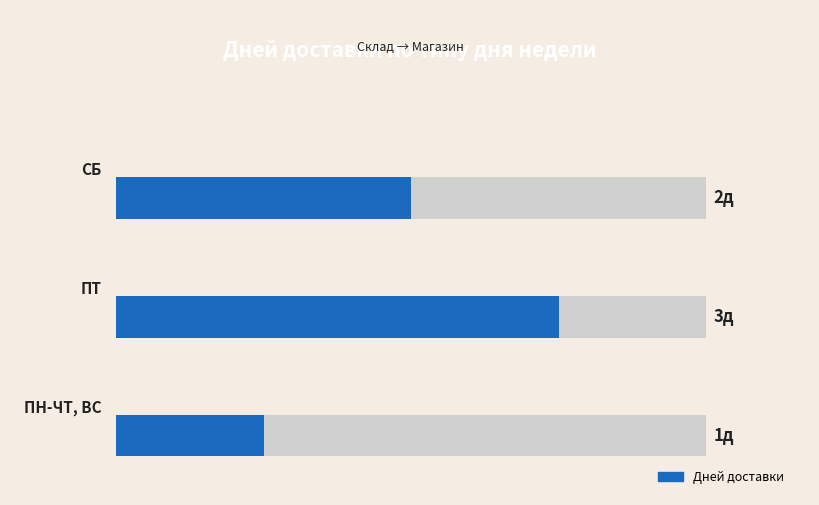

Count the values in the range 1 to 3.

3